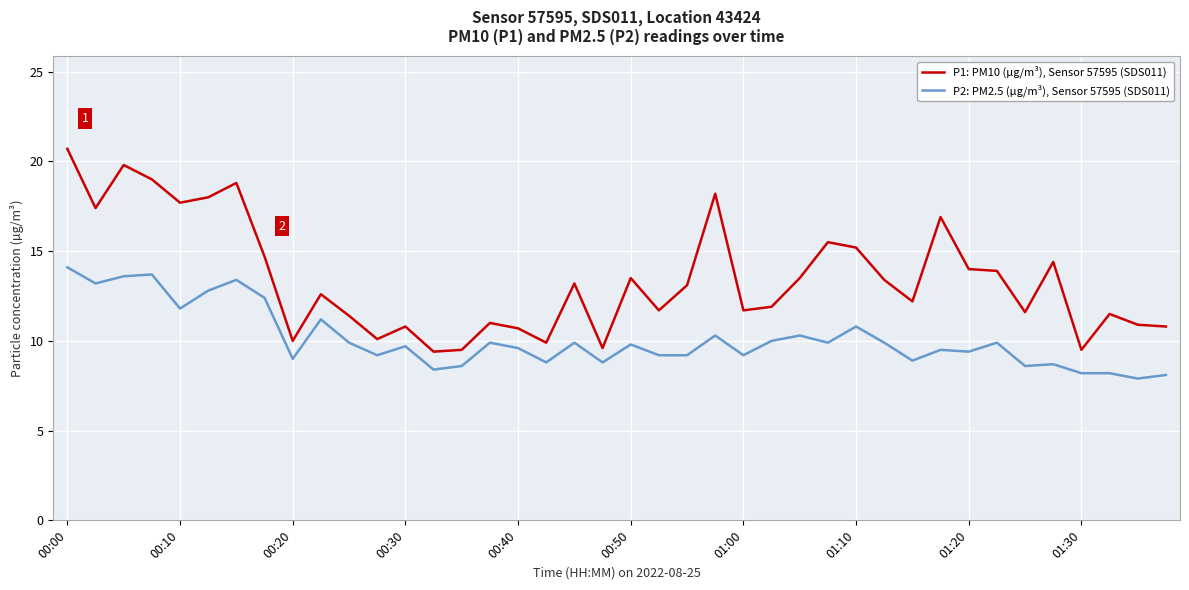

True or false: P2: PM2.5 (µg/m³), Sensor 57595 (SDS011) and P1: PM10 (µg/m³), Sensor 57595 (SDS011) intersect in this chart.

False